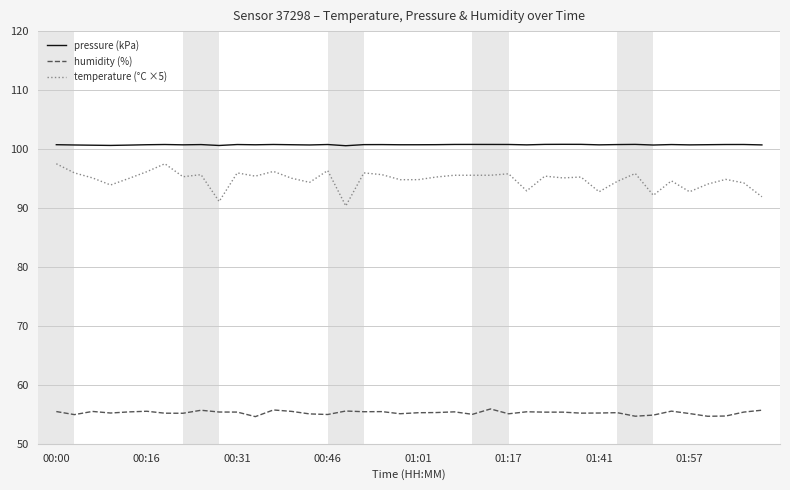

How many categories are shown in the chart?

40